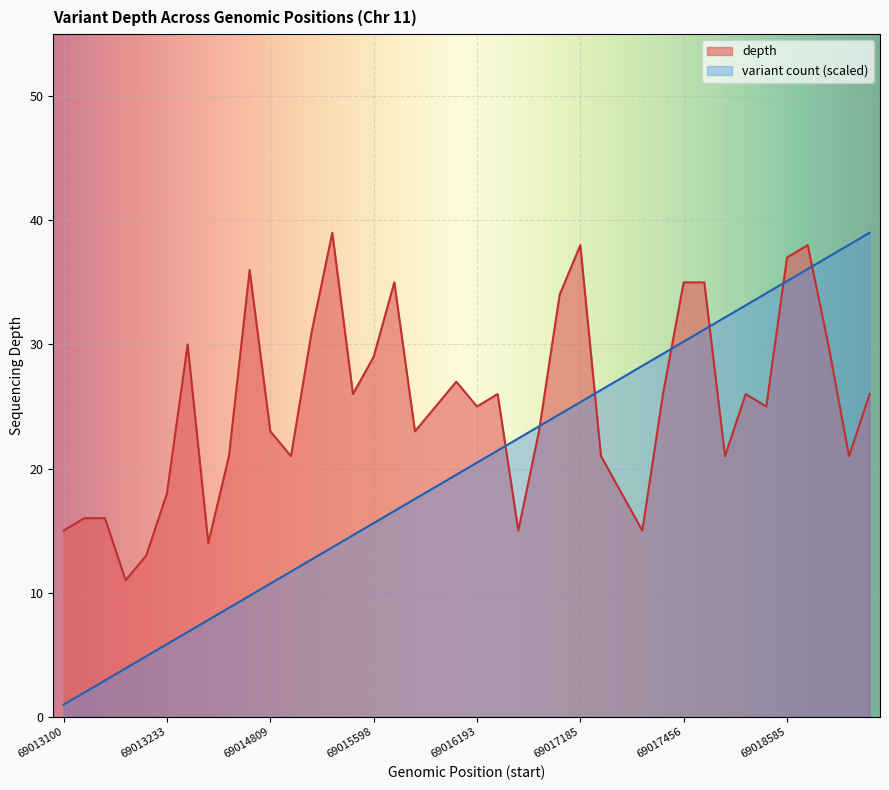

How many times do count and depth cross each other?

7